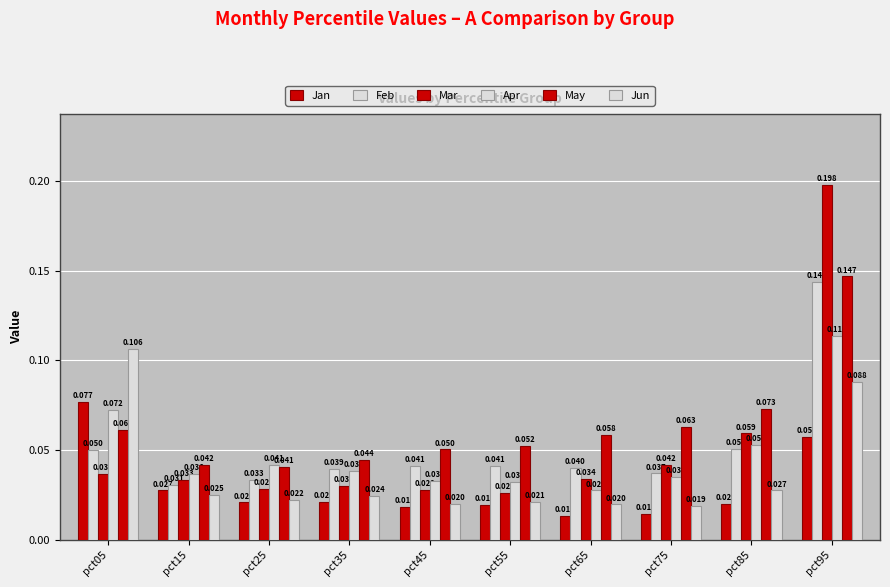

Does the chart contain stacked bars?

No